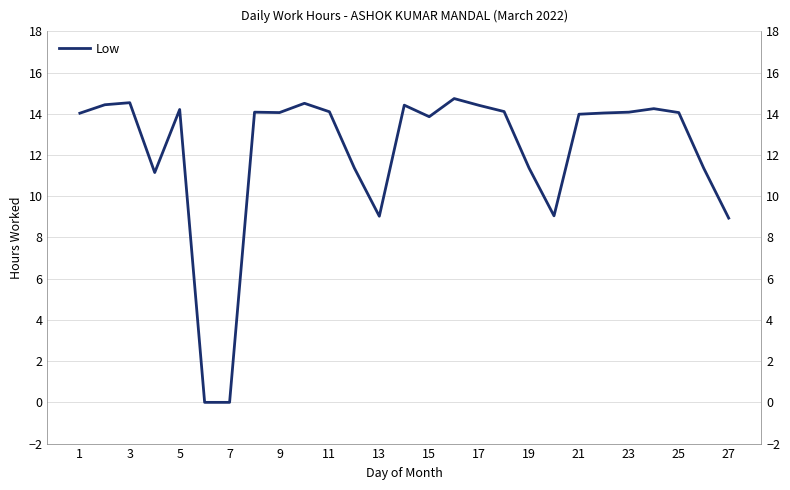

What is the maximum value shown in the chart?

14.7